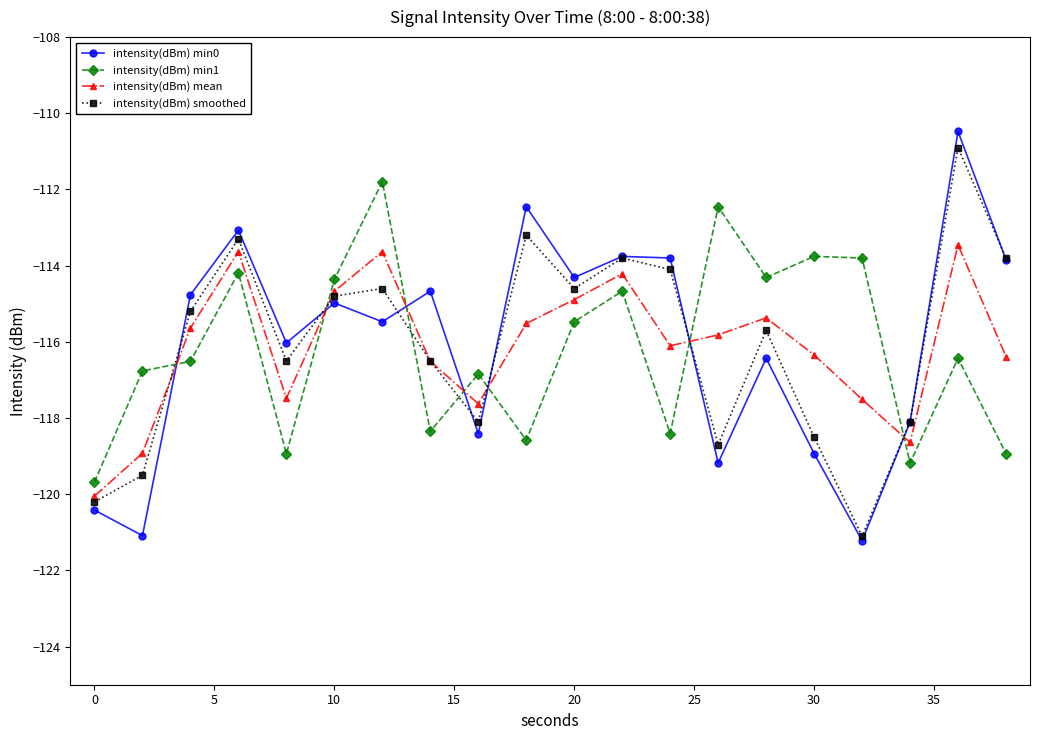

How many interior local peaks does the intensity(dBm) smoothed series have?

6